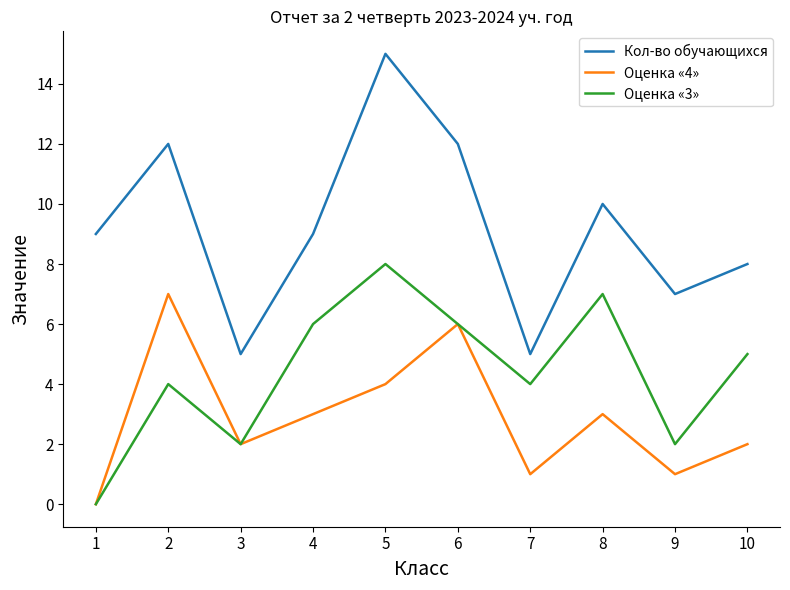

Which series has the widest spread of values?

Кол-во обучающихся